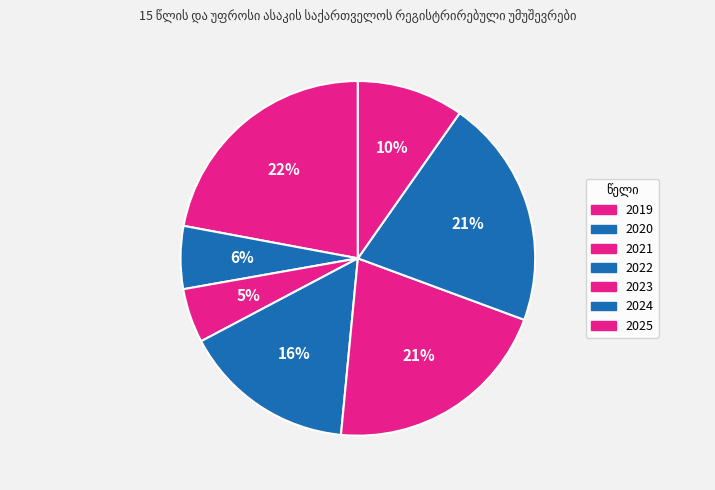

Is there a majority slice in this chart?

No